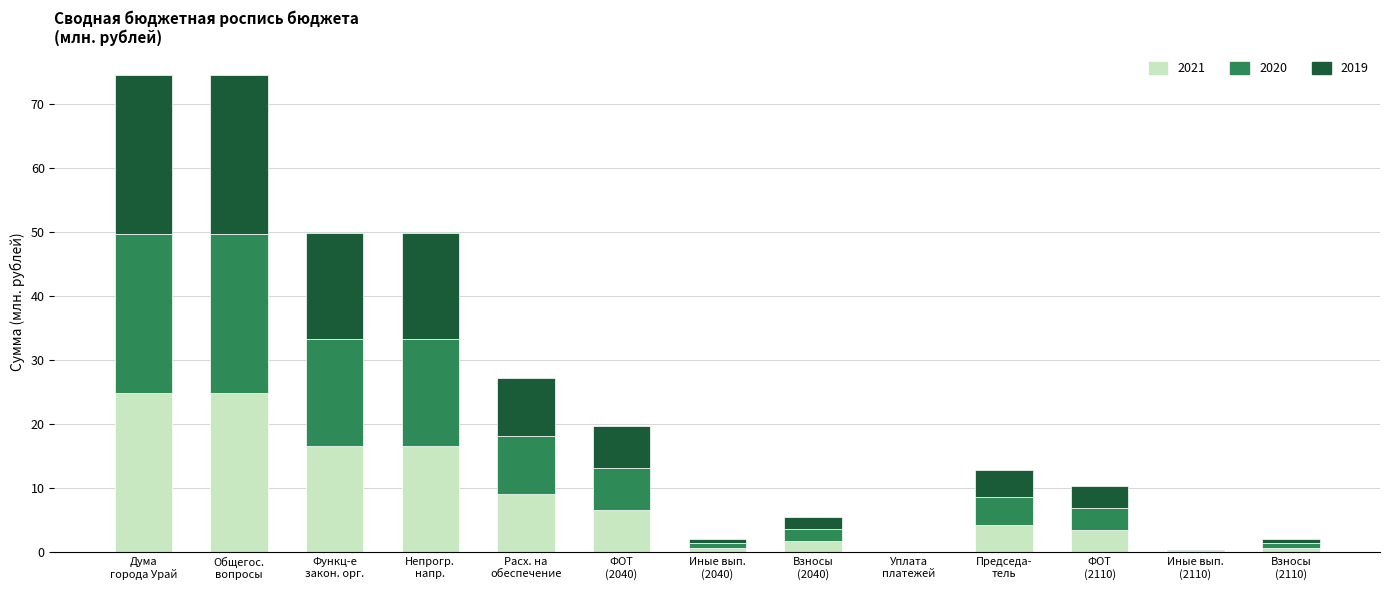

What is the highest value of the 2021 series?

24.9